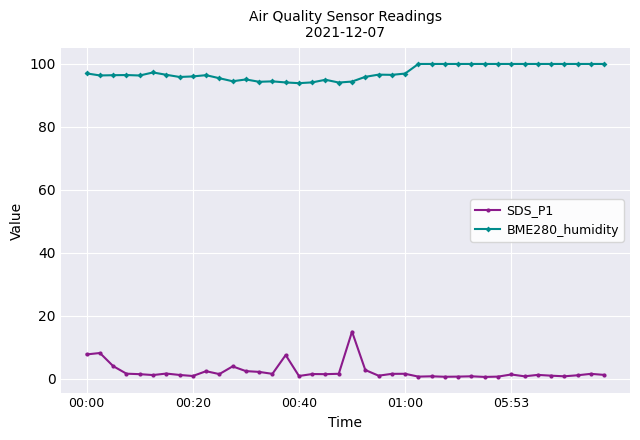

What is the difference between the maximum and minimum values in the BME280_humidity series?

6.1